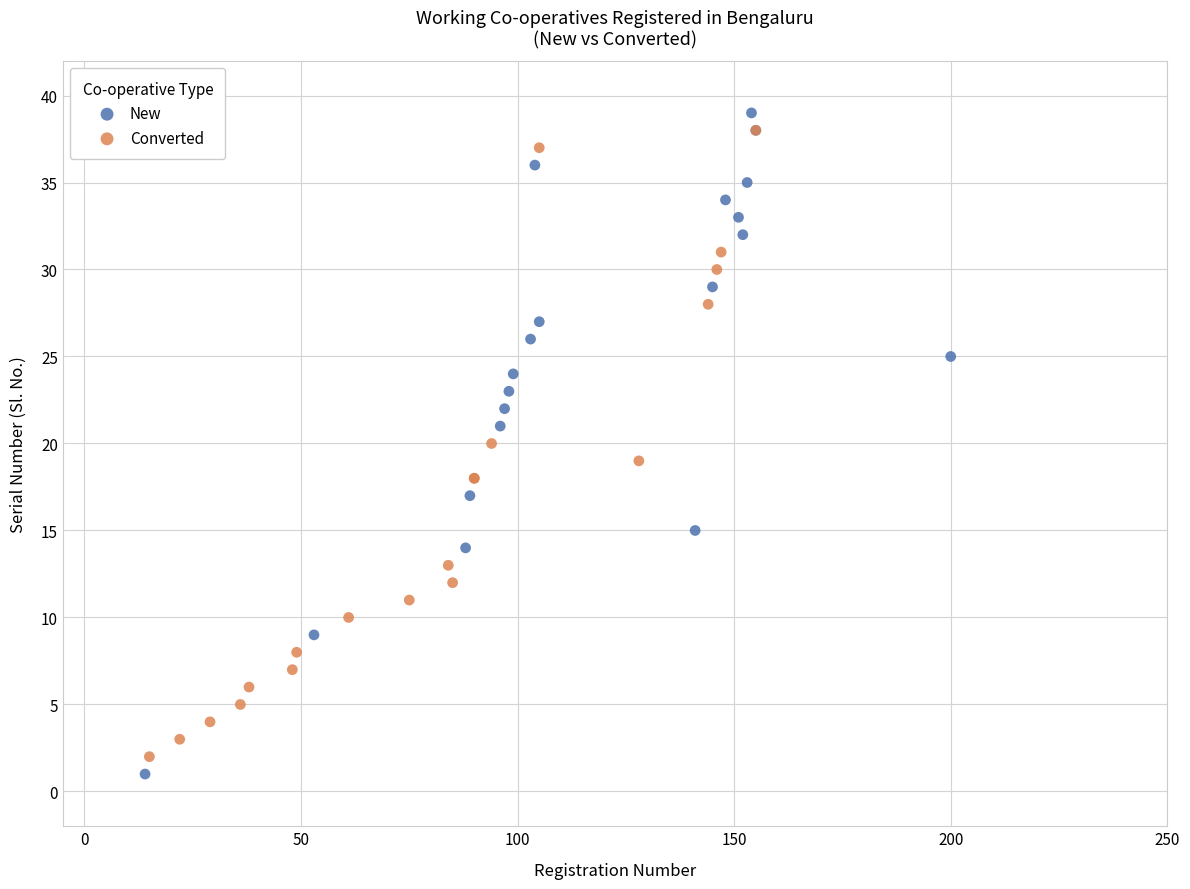

Which series has the largest Y range (max minus min)?

New